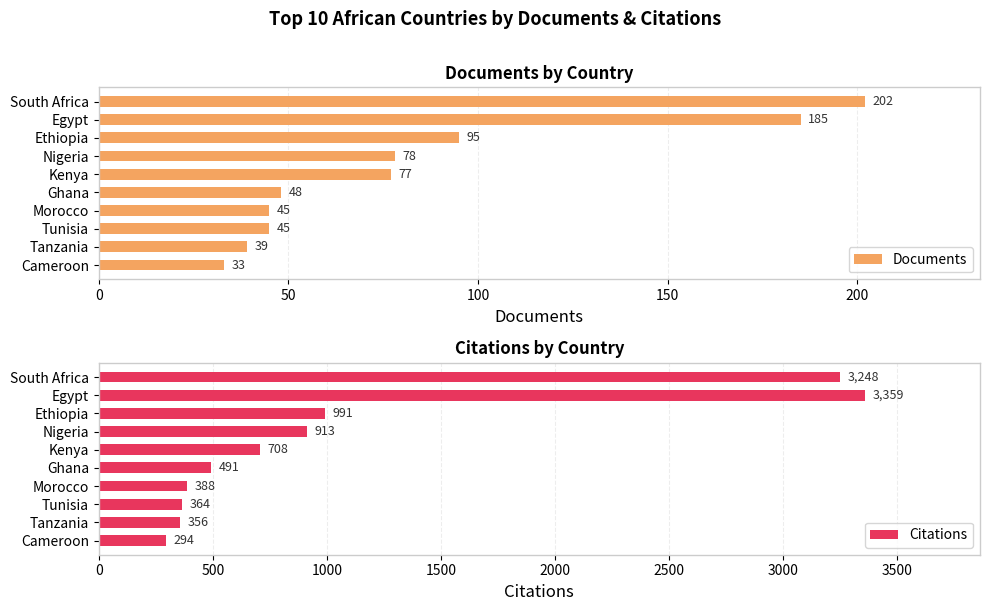

How many bars are there in total?

20